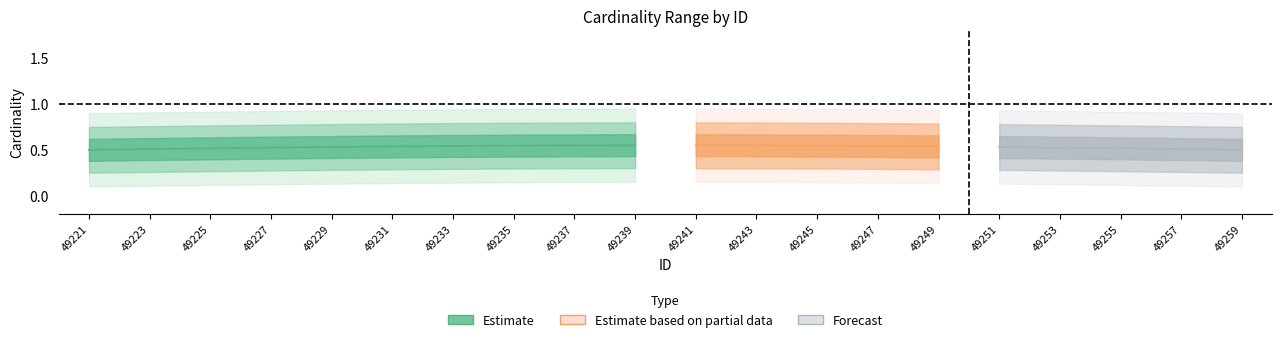

At how many categories does at least one series exceed 0?

20